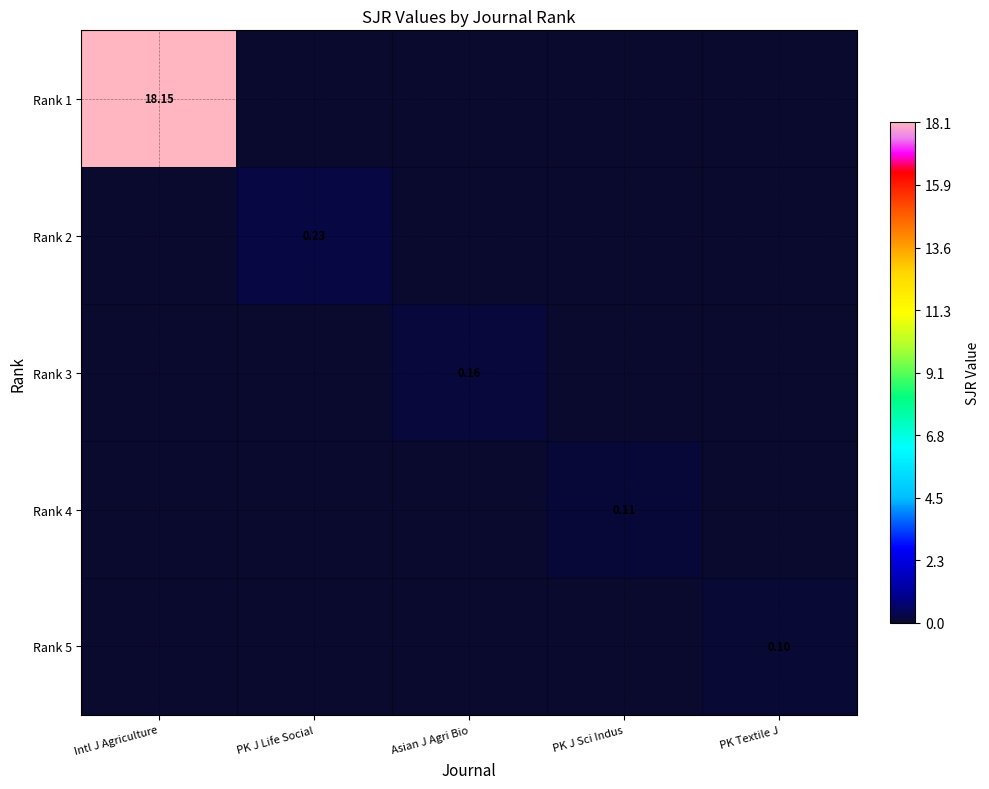

At which label does Rank 4 reach its minimum?

Intl J Agriculture